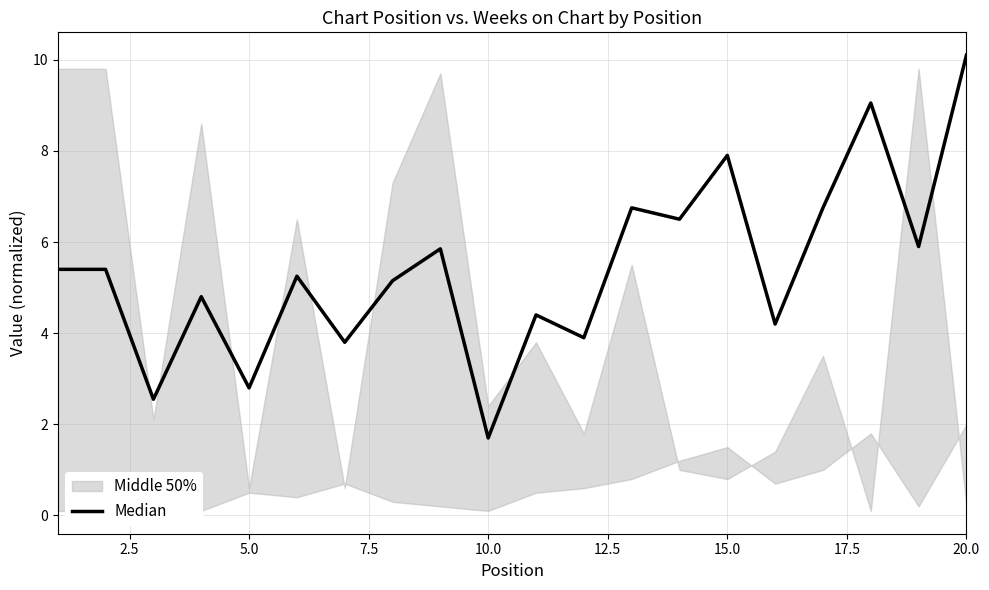

What is the average value?

5.4